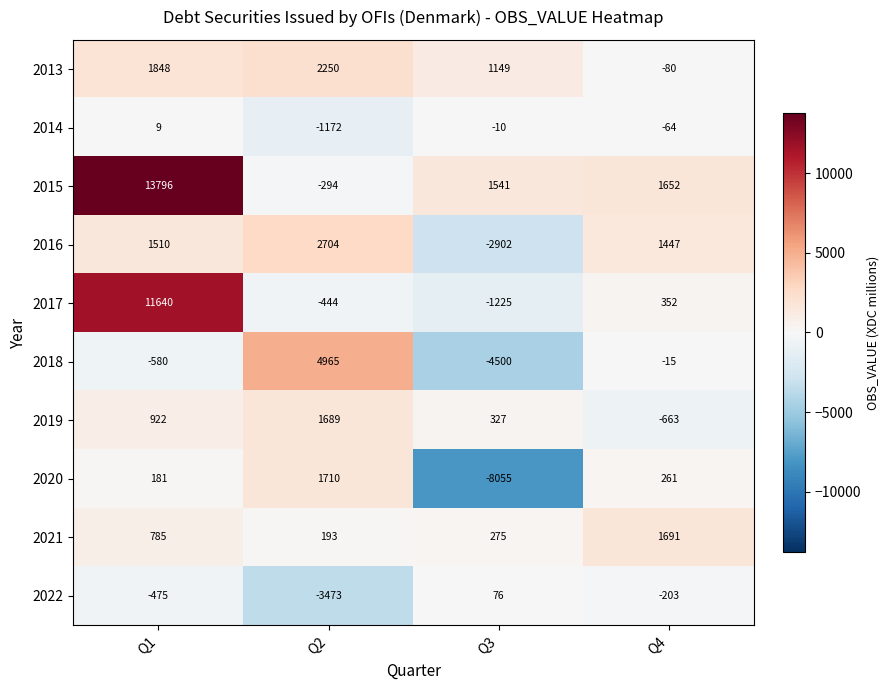

The value of 2017 at Q2 is -584. True or false?

False